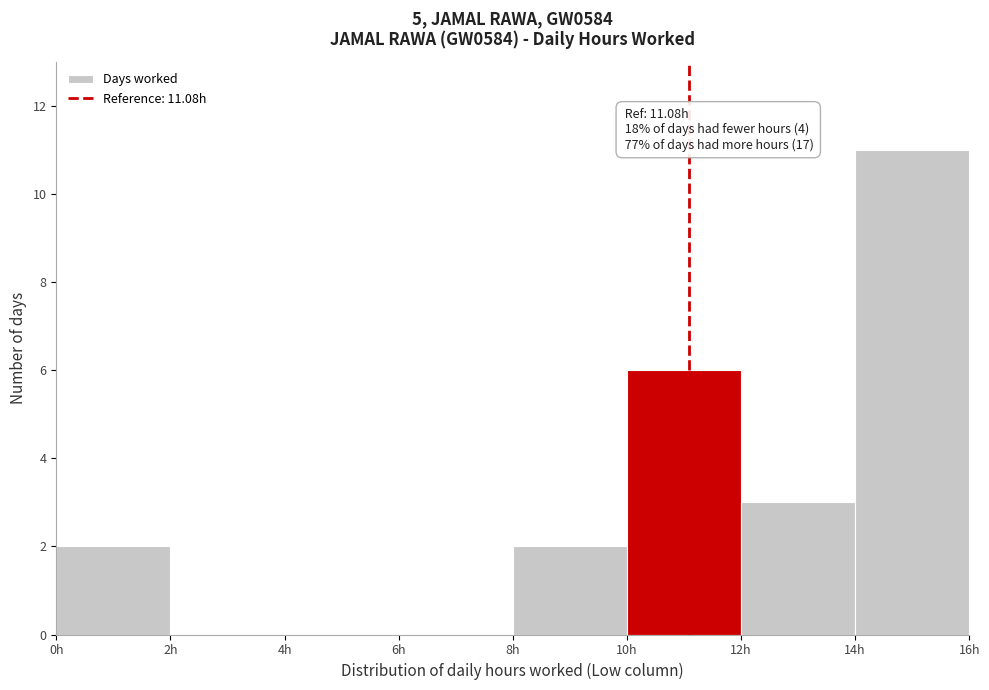

Which range on the x-axis has the tallest bar?

14 to 16